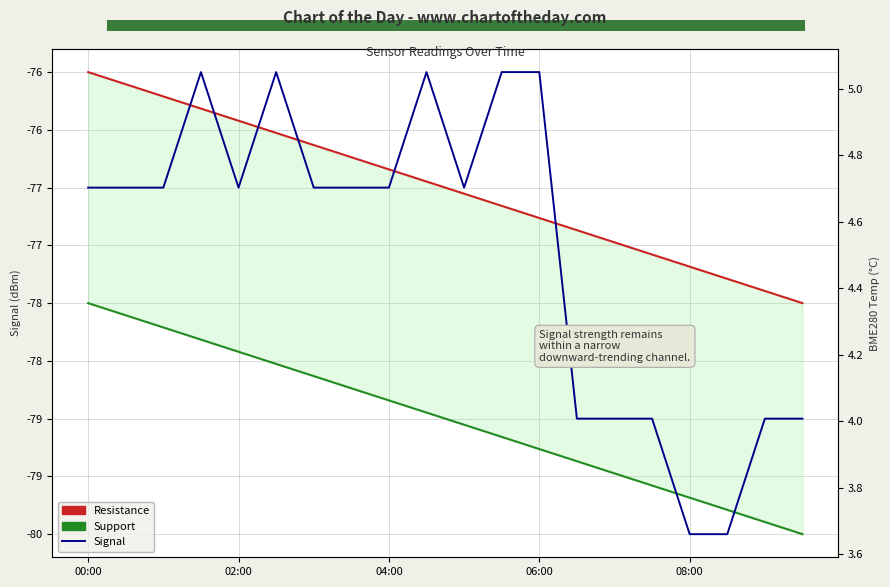

What is the highest value of the Resistance series?

-76.0